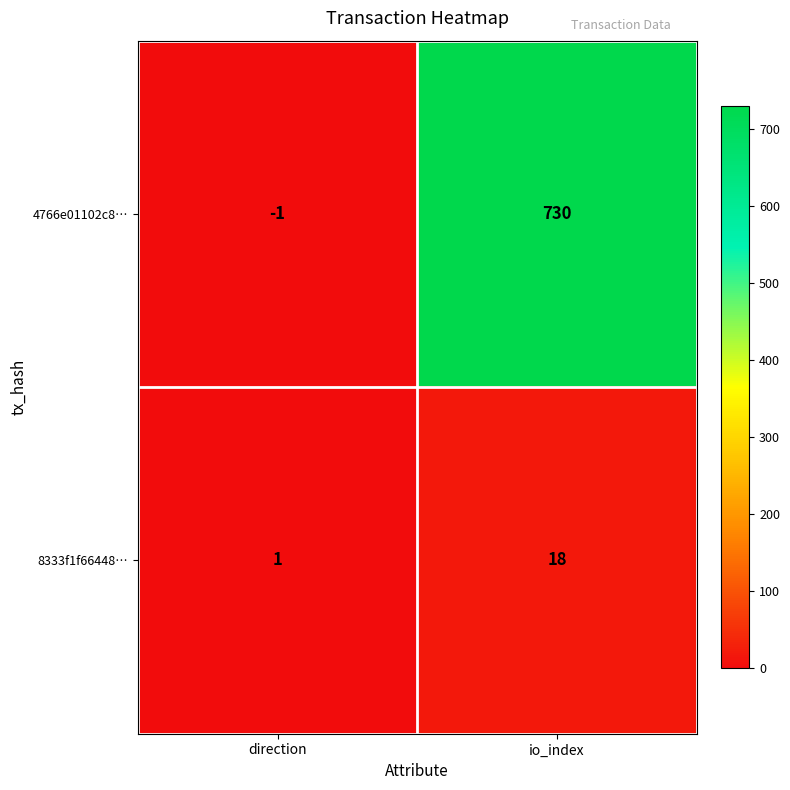

What is the difference between the maximum and minimum values in the 4766e01102c8… series?

731